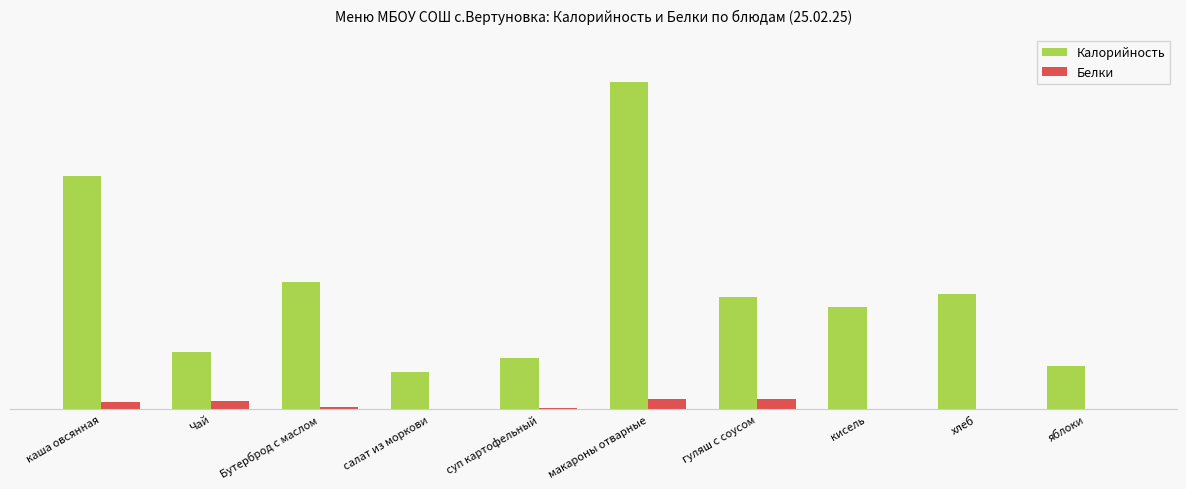

Reading left to right, list all the values displayed in this chart.

Калорийность: каша овсянная=237.0	Чай=58.0	Бутерброд с маслом=129.1	салат из моркови=38.0	суп картофельный=52.0	макароны отварные=332.0	гуляш с соусом=114.0	кисель=104.0	хлеб=117.0	яблоки=44.0
Белки: каша овсянная=7.0	Чай=8.9	Бутерброд с маслом=2.0	салат из моркови=0.0	суп картофельный=1.0	макароны отварные=10.0	гуляш с соусом=10.0	кисель=0.0	хлеб=0.0	яблоки=0.0